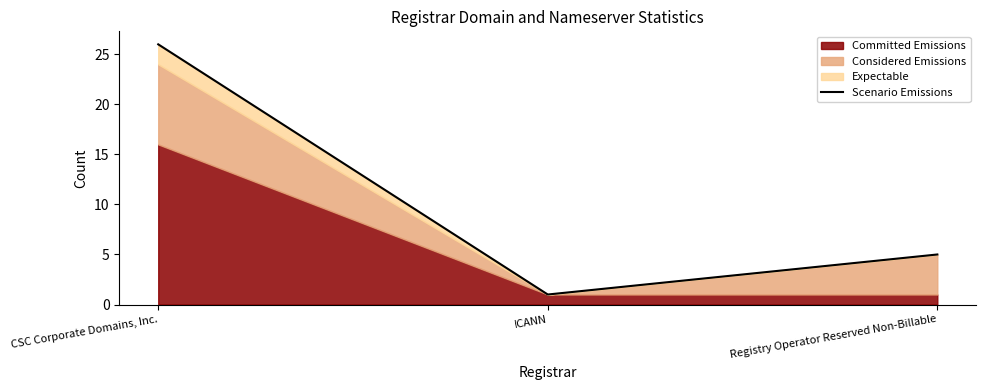

List the labels in order of value, smallest first.

ICANN, Registry Operator Reserved Non-Billable, CSC Corporate Domains, Inc.